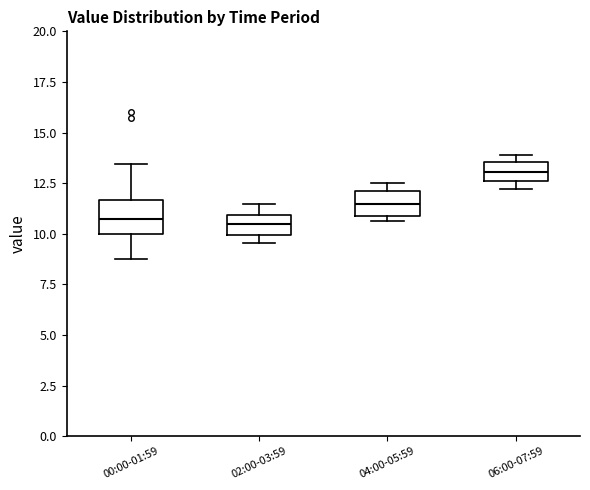

Reading left to right, transcribe this box plot: for each box, give where its median line is, the range the box spans, and where its two whiskers end, as read against the y-axis. The values are not printed on the chart, so give them approximately, as read against the axis.

00:00-01:59: median 10.5, box 10.0 to 11.5, whiskers 9.0 to 13.5
02:00-03:59: median 10.5, box 10.0 to 11.0, whiskers 9.5 to 11.5
04:00-05:59: median 11.5, box 11.0 to 12.0, whiskers 10.5 to 12.5
06:00-07:59: median 13.0, box 12.5 to 13.5, whiskers 12.0 to 14.0